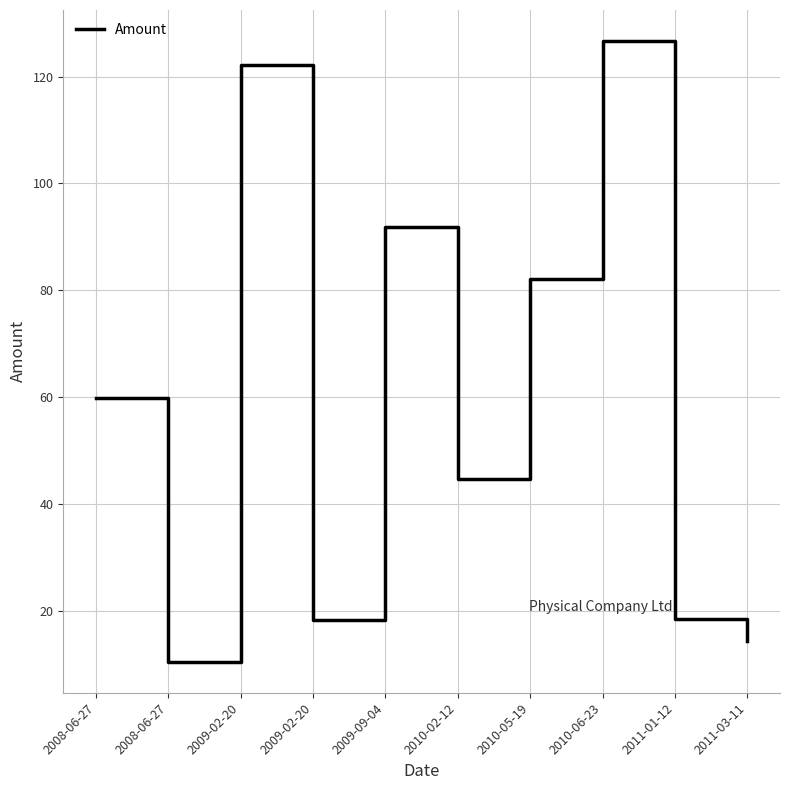

The value at 2011-01-12 is 18.4. True or false?

True